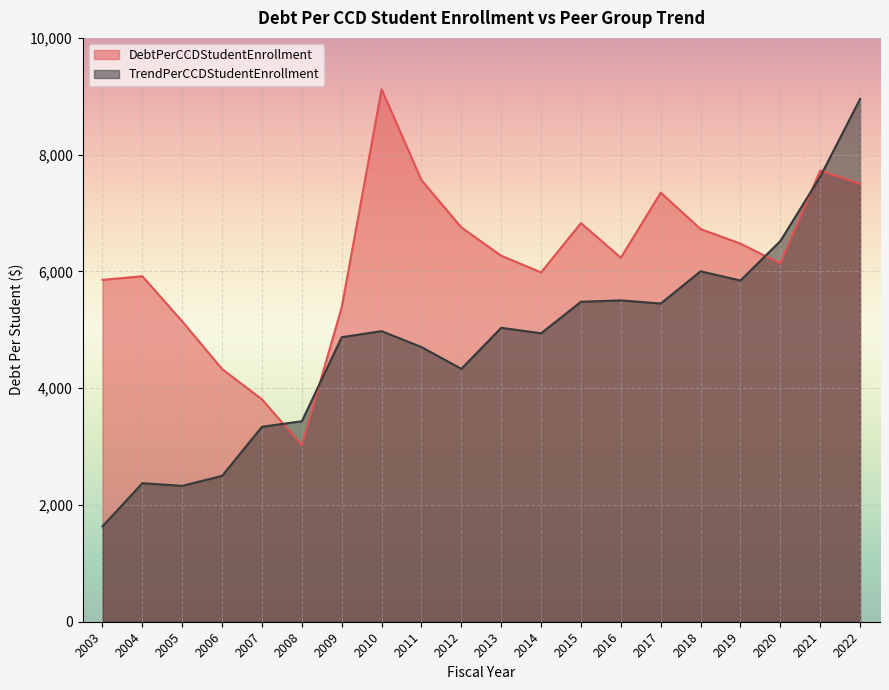

True or false: TrendPerCCDStudentEnrollment has more than 1 points higher than both neighbors.

True